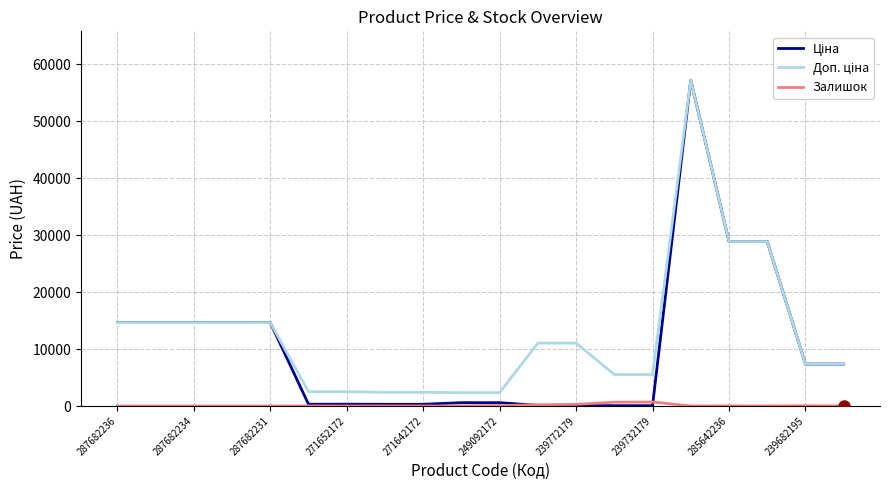

Where is Ціна nearest to the value 28645?

285642236